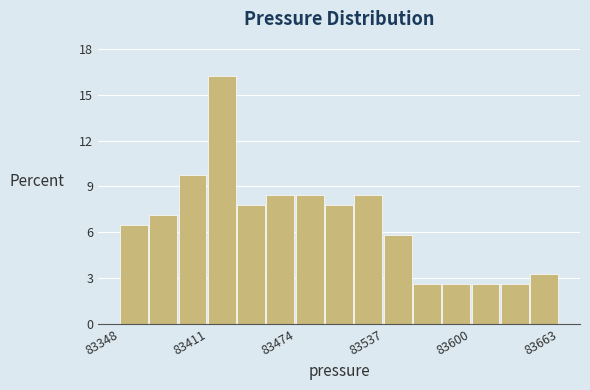

Read against the x-axis, roughly where is the centre of the tallest bar?

83420